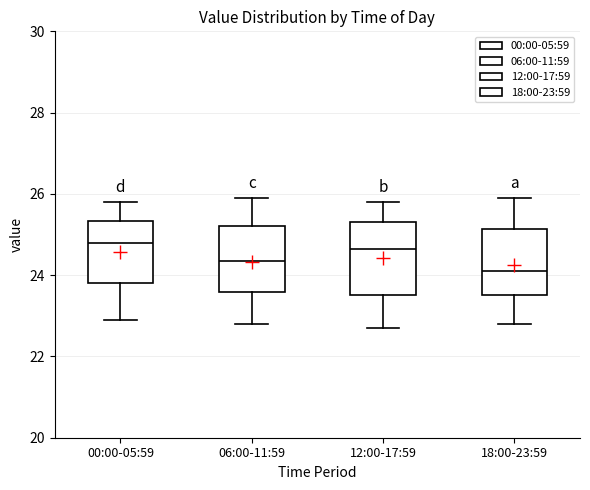

Reading left to right, read every box against the y-axis: the position of its median line, the range the box covers, and the ends of its whiskers. The values are not printed on the chart, so give them approximately, as read against the axis.

00:00-05:59: median 24.8, box 23.8 to 25.4, whiskers 23.0 to 25.8
06:00-11:59: median 24.4, box 23.6 to 25.2, whiskers 22.8 to 26.0
12:00-17:59: median 24.6, box 23.6 to 25.4, whiskers 22.8 to 25.8
18:00-23:59: median 24.2, box 23.6 to 25.2, whiskers 22.8 to 26.0